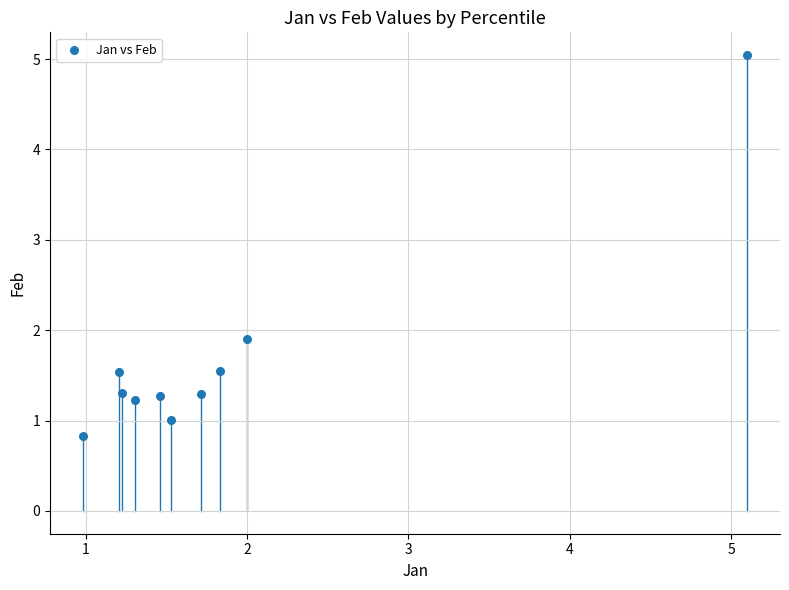

What is the range of X values (max minus min)?

4.1